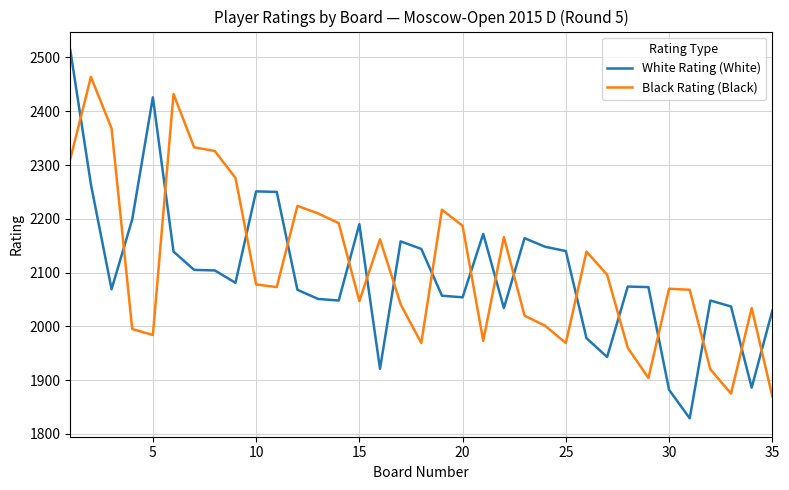

What is the lowest value of the Black Rating (Black) series?

1870